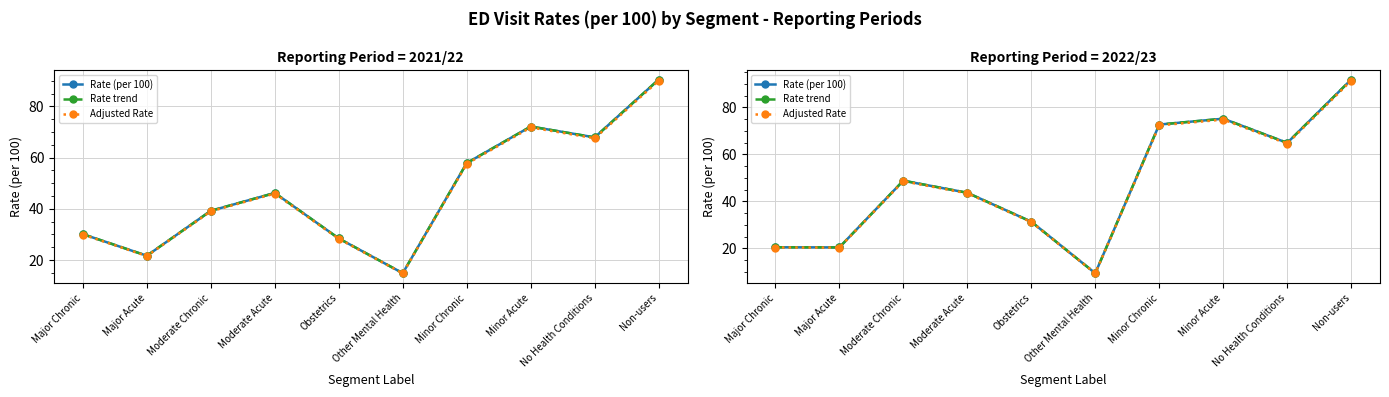

Which series changed the most between Minor Chronic and Non-users?

Rate (per 100)